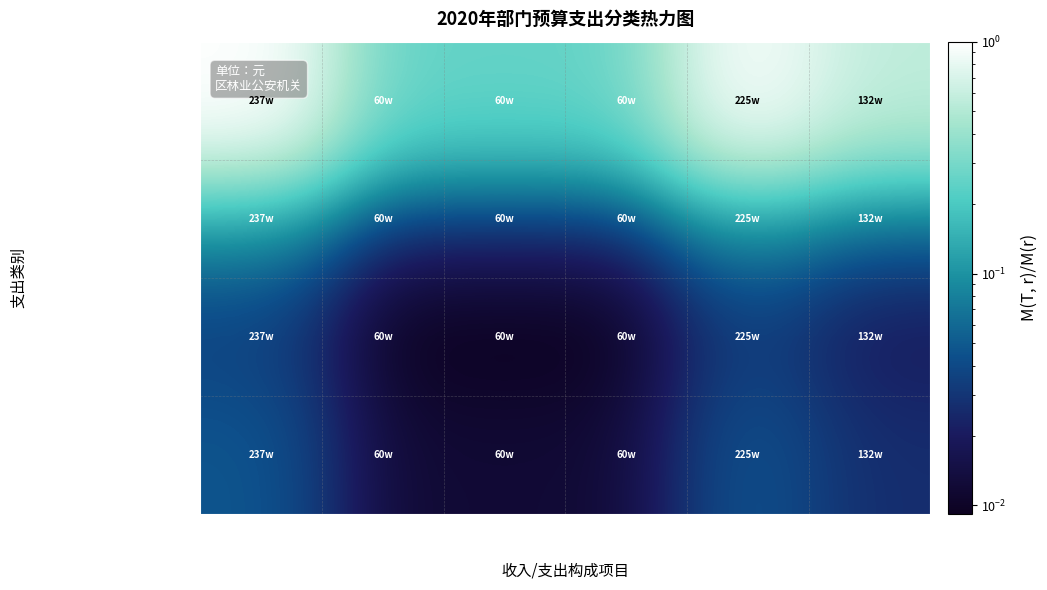

What is the greatest value displayed?

1.0